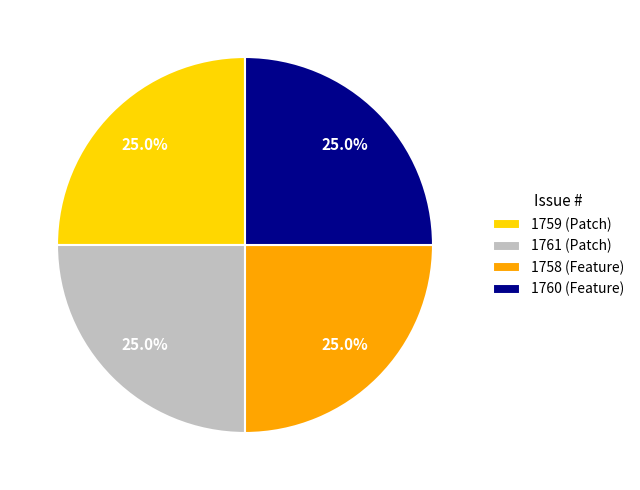

Is there a majority slice in this chart?

No